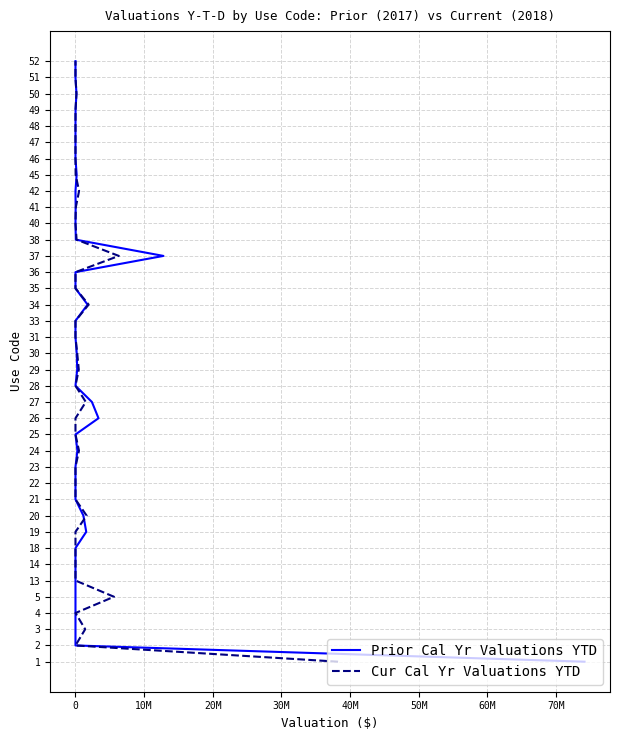

Does the chart display data point markers on the line(s)?

No